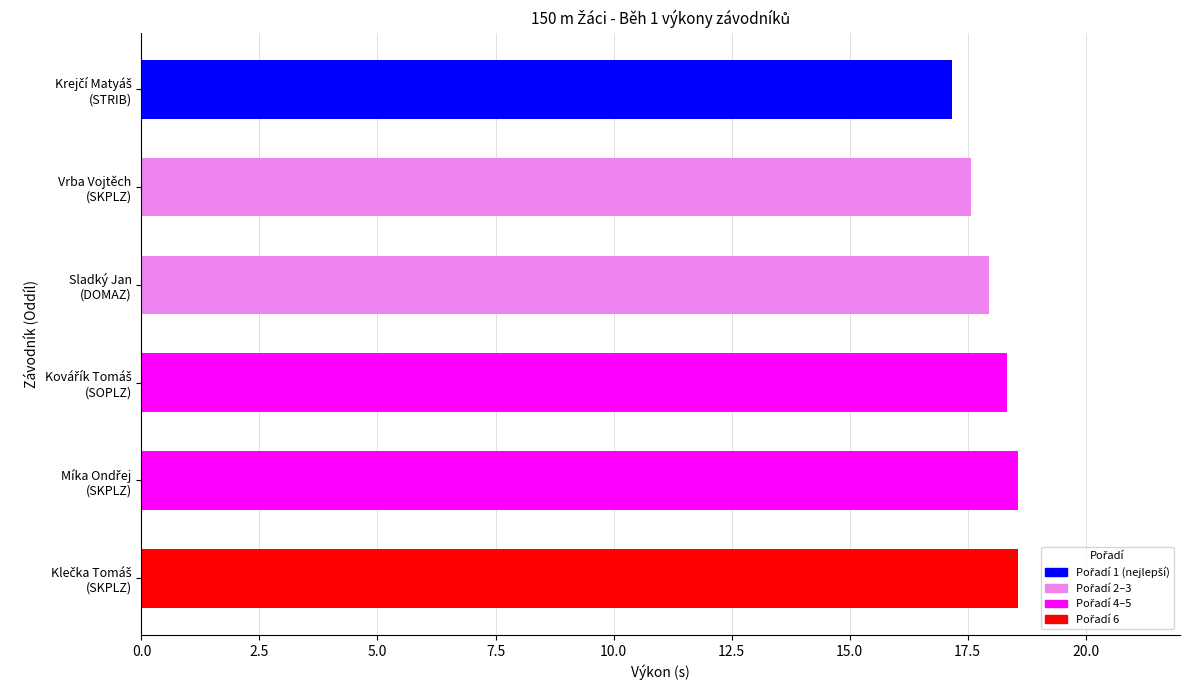

How many distinct data groups are displayed?

1